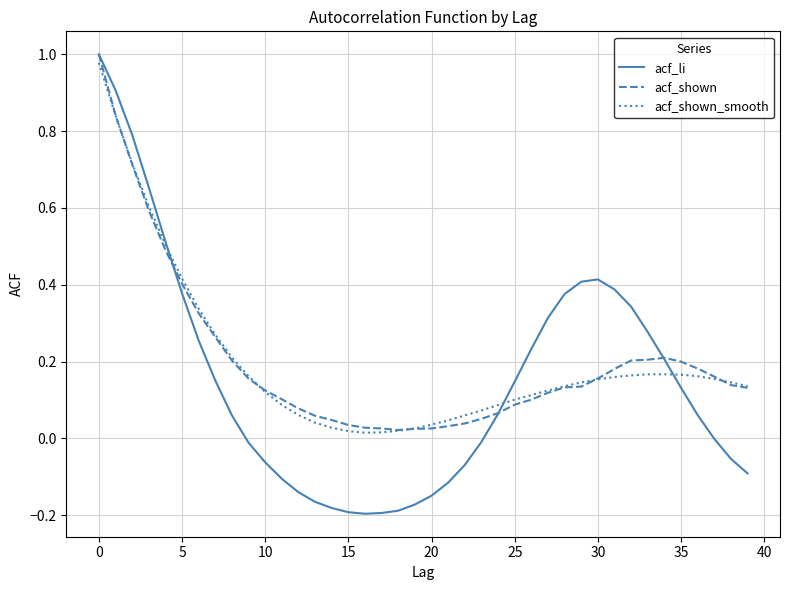

Which series has the largest range (max minus min)?

acf_li